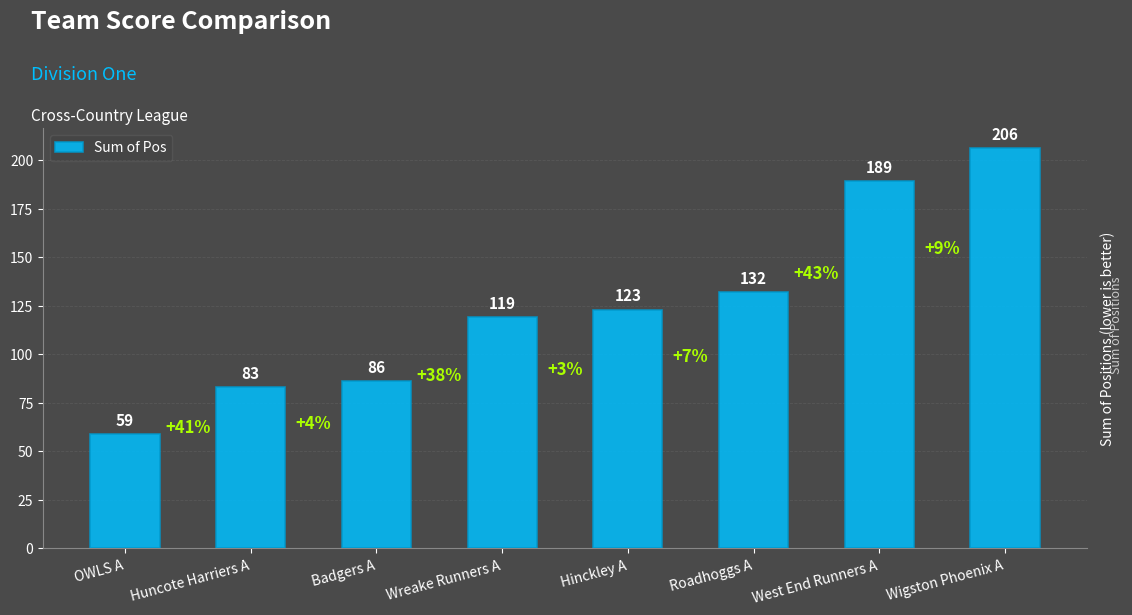

Reading right to left, list all the values displayed in this chart.

206	189	132	123	119	86	83	59